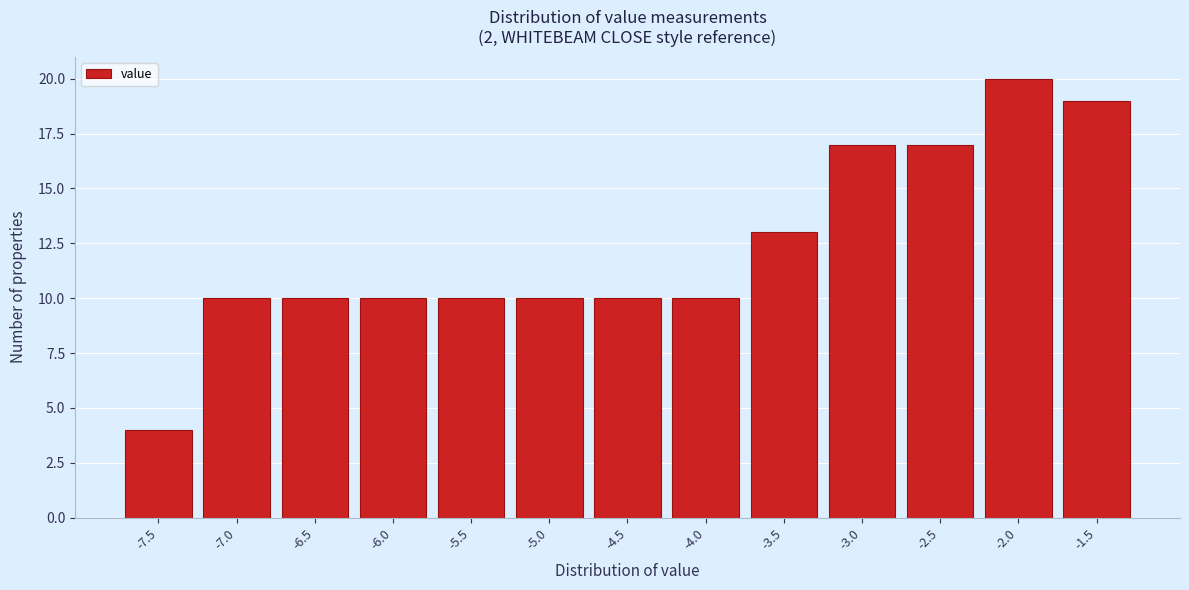

Reading left to right, transcribe all the data shown in this chart.

-7.5=4	-7.0=10	-6.5=10	-6.0=10	-5.5=10	-5.0=10	-4.5=10	-4.0=10	-3.5=13	-3.0=17	-2.5=17	-2.0=20	-1.5=19